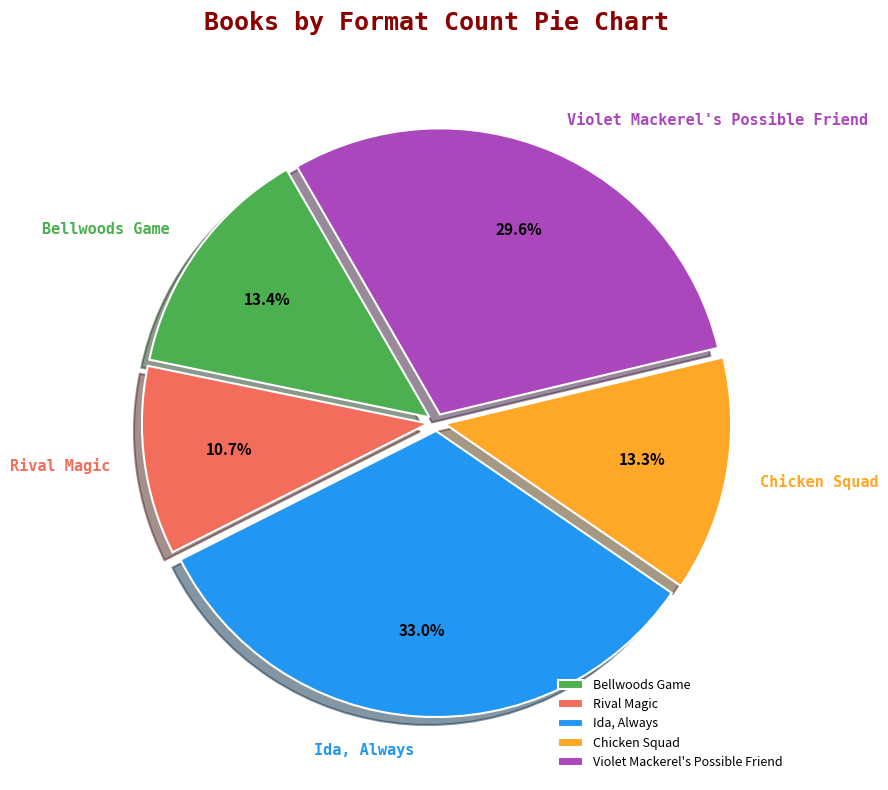

How many slices are in this pie chart?

5